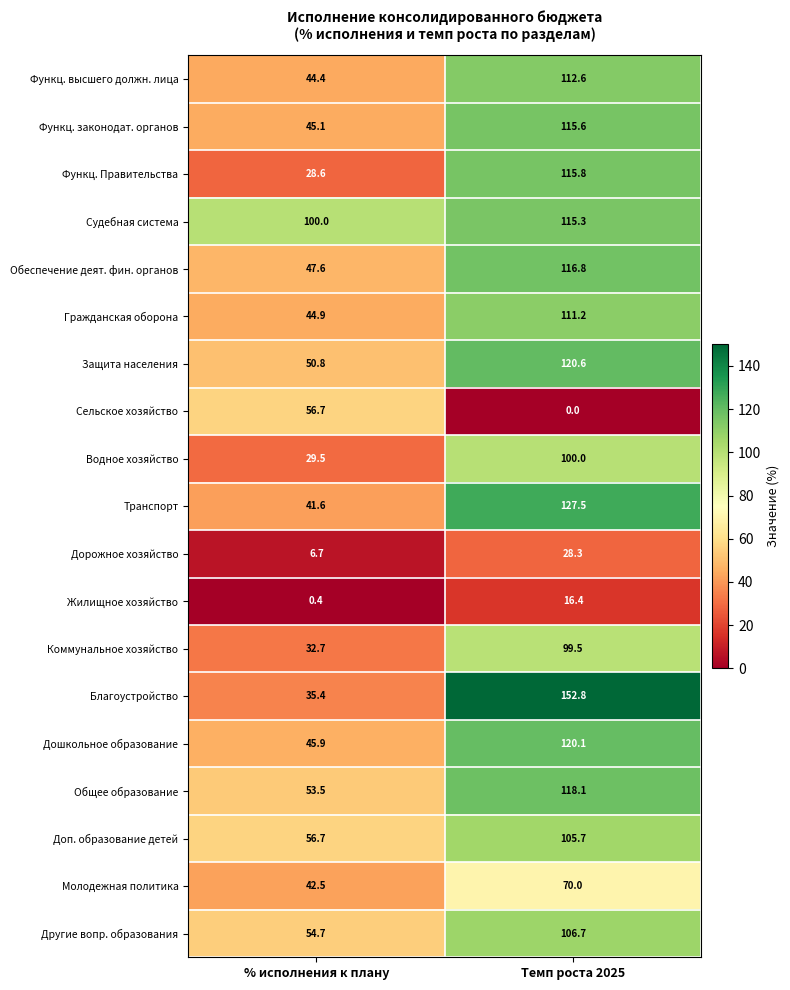

The value of Дошкольное образование at % исполнения к плану is 45.9. True or false?

True